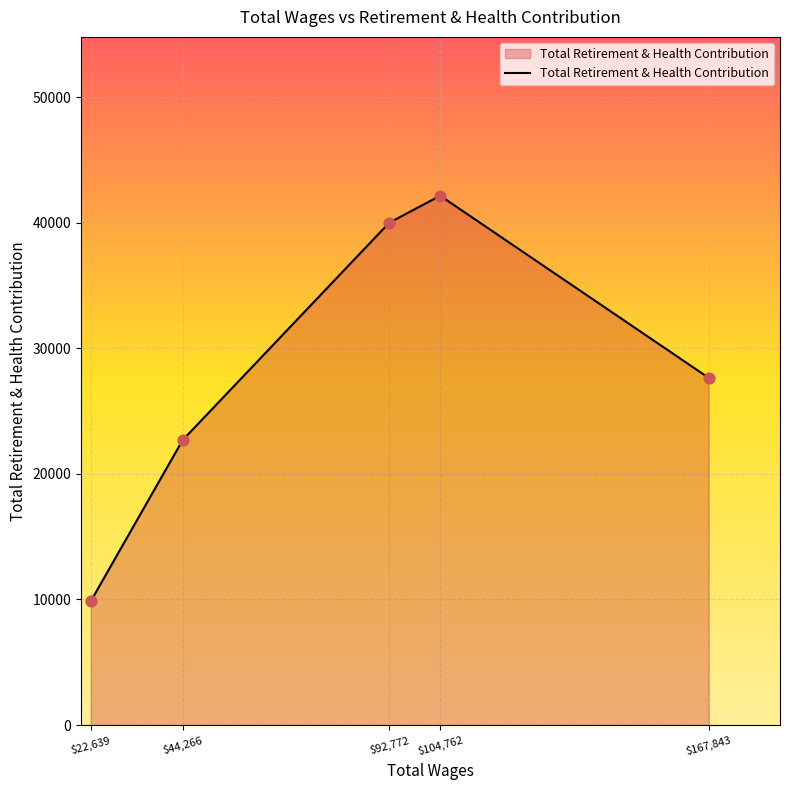

What is the change in value from $22,639 to $44,266?

+12851